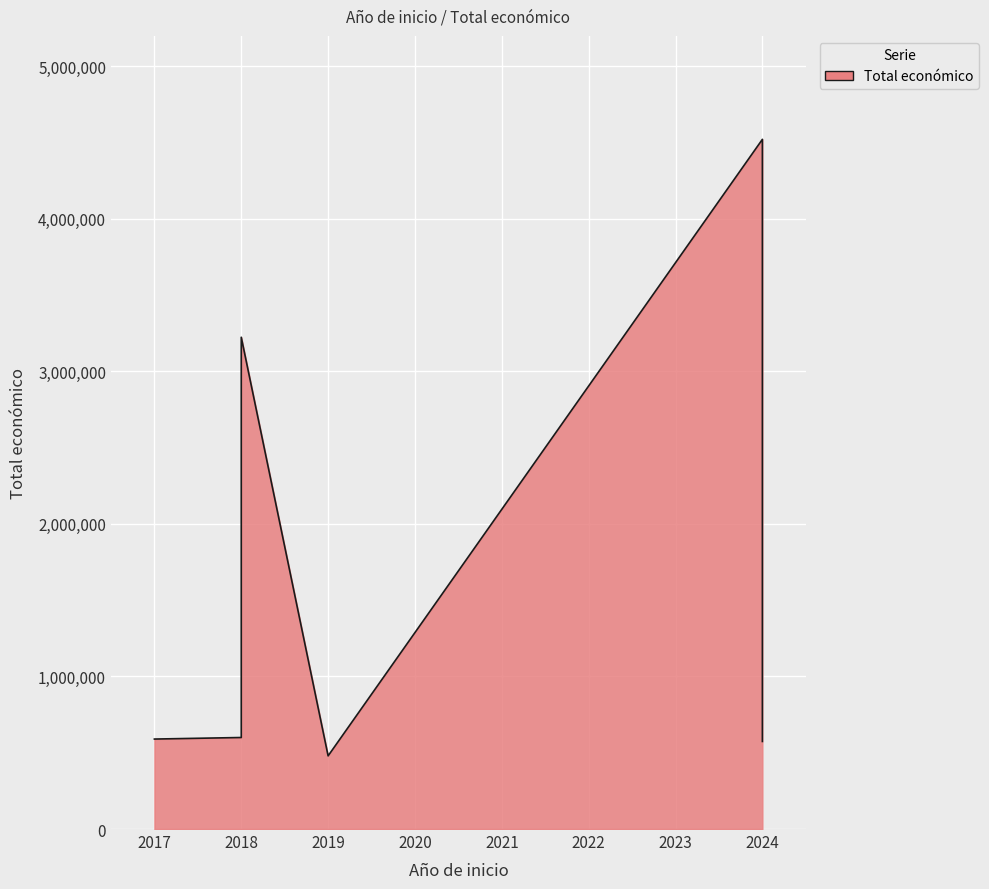

How many values are below 599927?

3